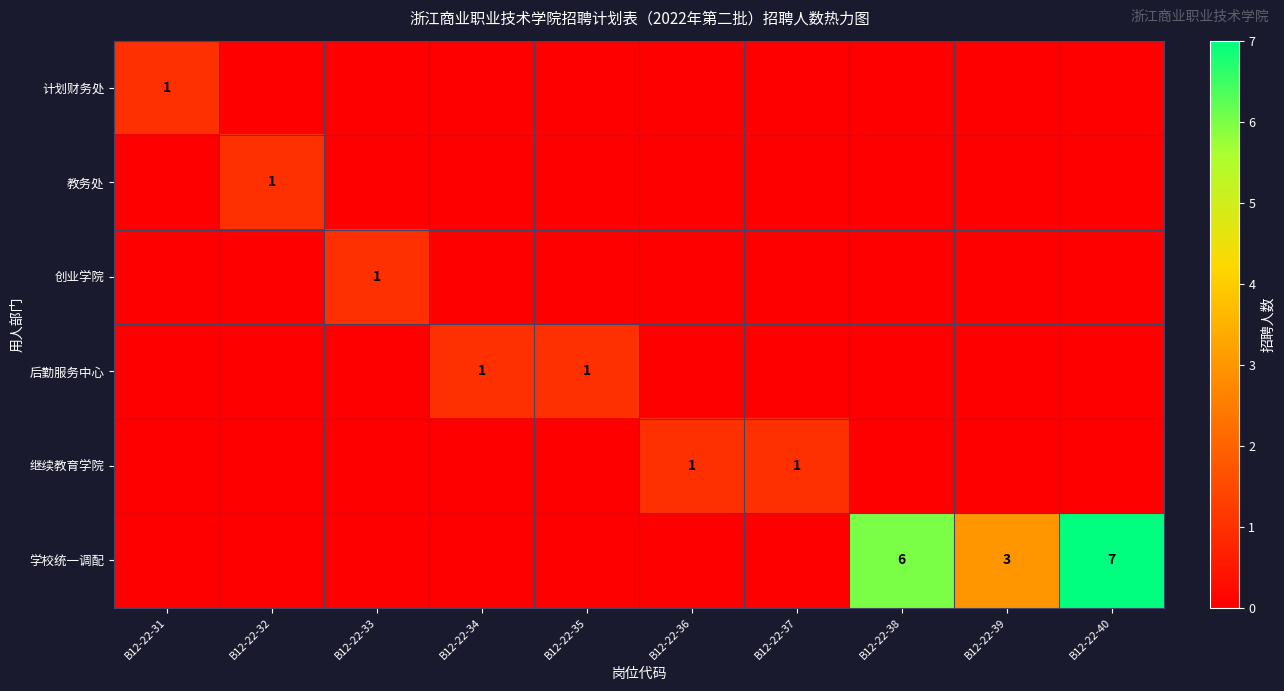

Is it true that 继续教育学院 equals 1 at B12-22-36?

True